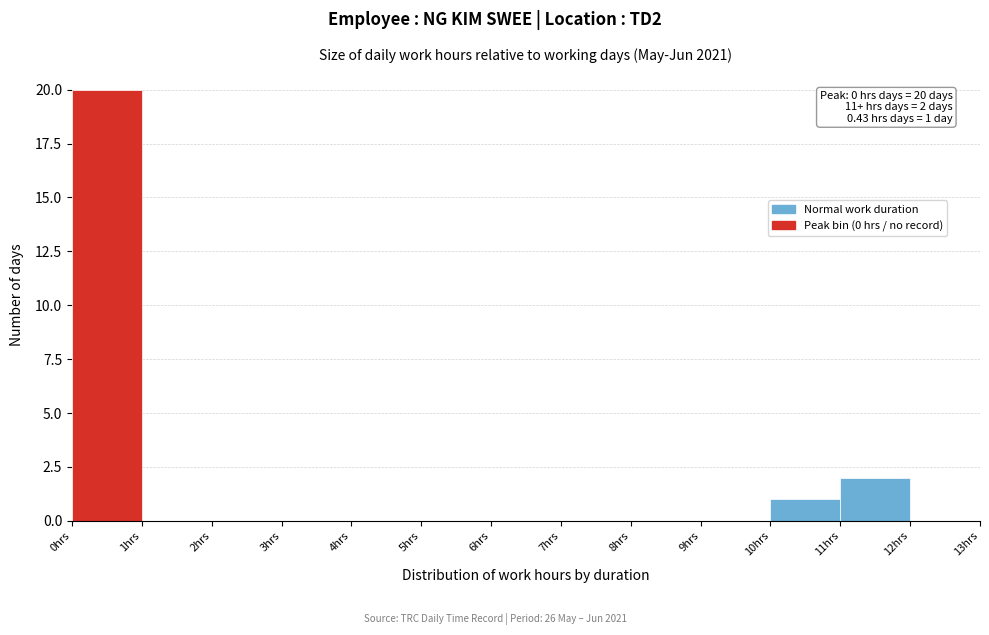

Over which range of the x-axis is the bar tallest?

0 to 1